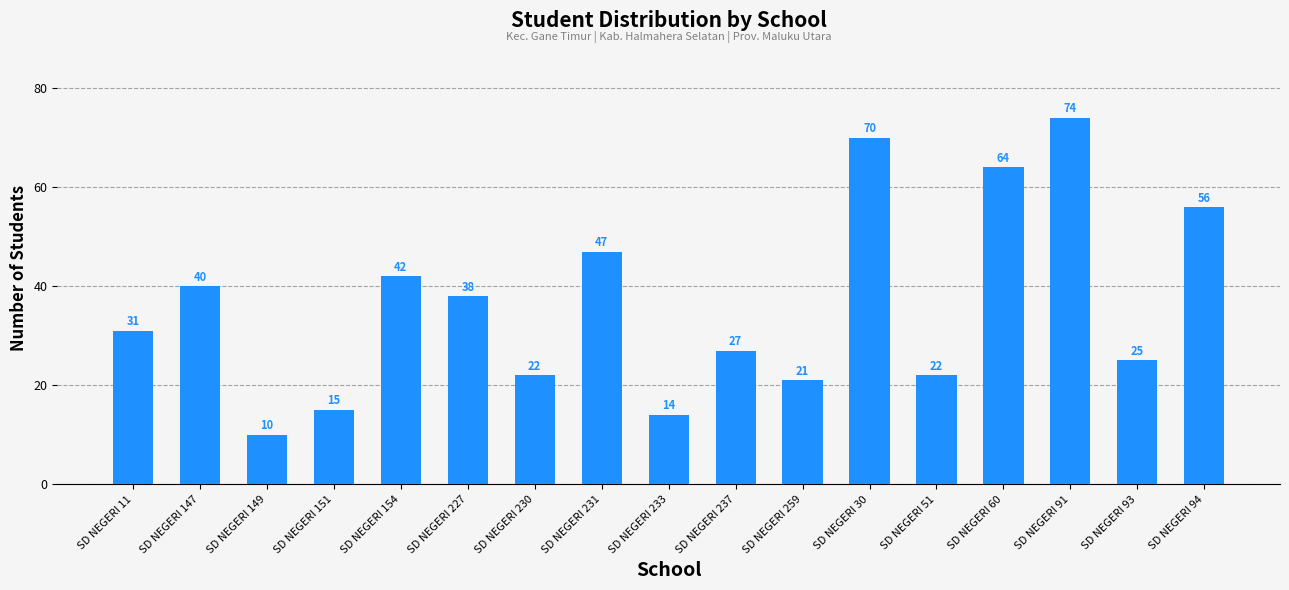

How many distinct data groups are displayed?

1